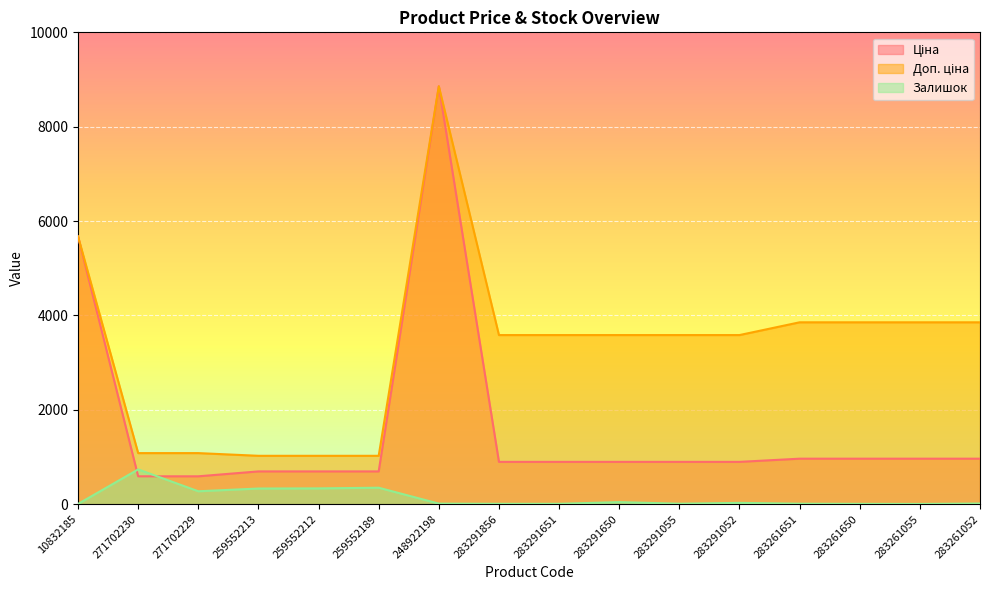

Reading right to left, what are all the values shown in this chart?

Ціна: 283261052=963.5	283261055=963.5	283261650=963.5	283261651=963.5	283291052=895.9	283291055=895.9	283291650=895.9	283291651=895.9	283291856=895.9	248922198=8856.7	259552189=693.7	259552212=693.7	259552213=693.7	271702229=589.9	271702230=589.9	10832185=5673.8
Доп. ціна: 283261052=3854.0	283261055=3854.0	283261650=3854.0	283261651=3854.0	283291052=3583.6	283291055=3583.6	283291650=3583.6	283291651=3583.6	283291856=3583.6	248922198=8856.7	259552189=1024.6	259552212=1024.6	259552213=1024.6	271702229=1081.7	271702230=1081.7	10832185=5673.8
Залишок: 283261052=13.0	283261055=4.0	283261650=6.0	283261651=9.0	283291052=27.0	283291055=9.0	283291650=43.0	283291651=7.0	283291856=7.0	248922198=11.0	259552189=348.0	259552212=334.0	259552213=331.0	271702229=273.0	271702230=736.0	10832185=4.0